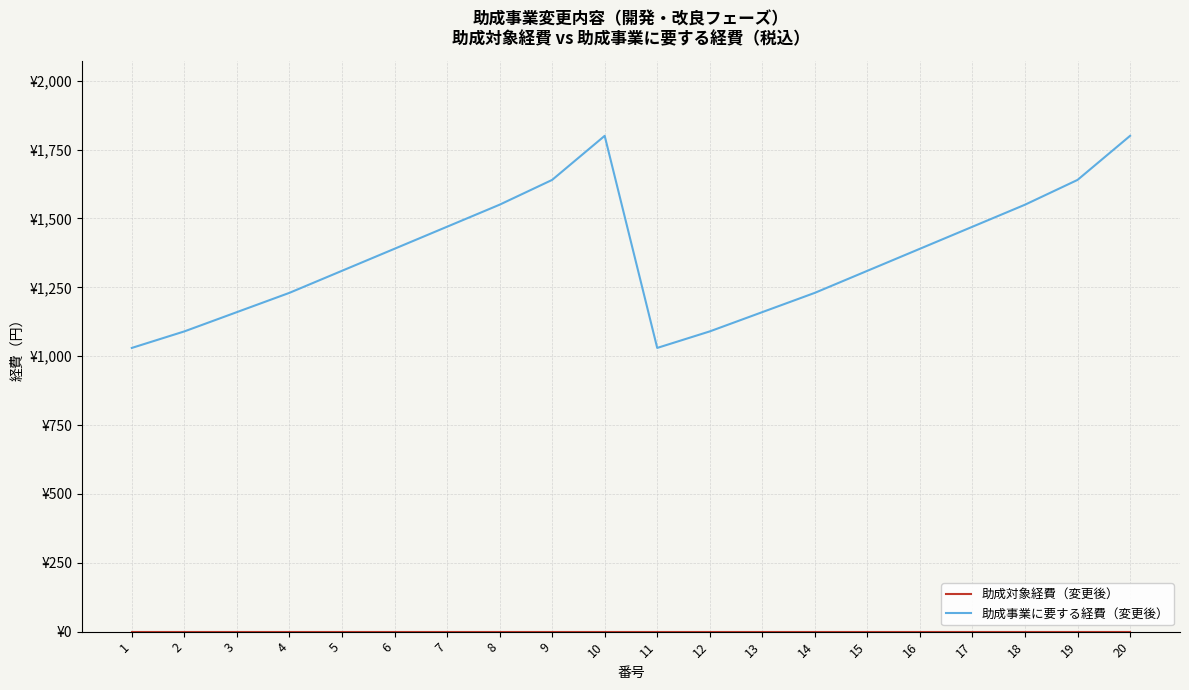

Is it true that 助成事業に要する経費（変更後） equals 641 at 6?

False